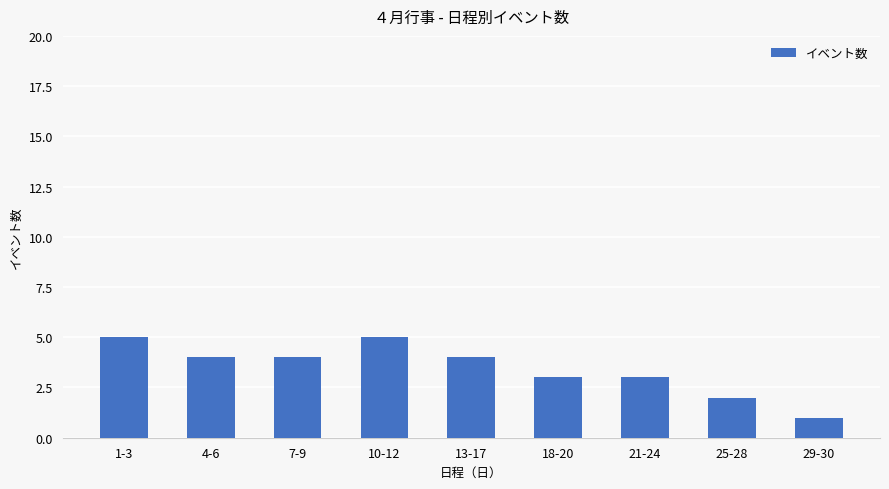

What is the value of the 2nd bar from the left?

4